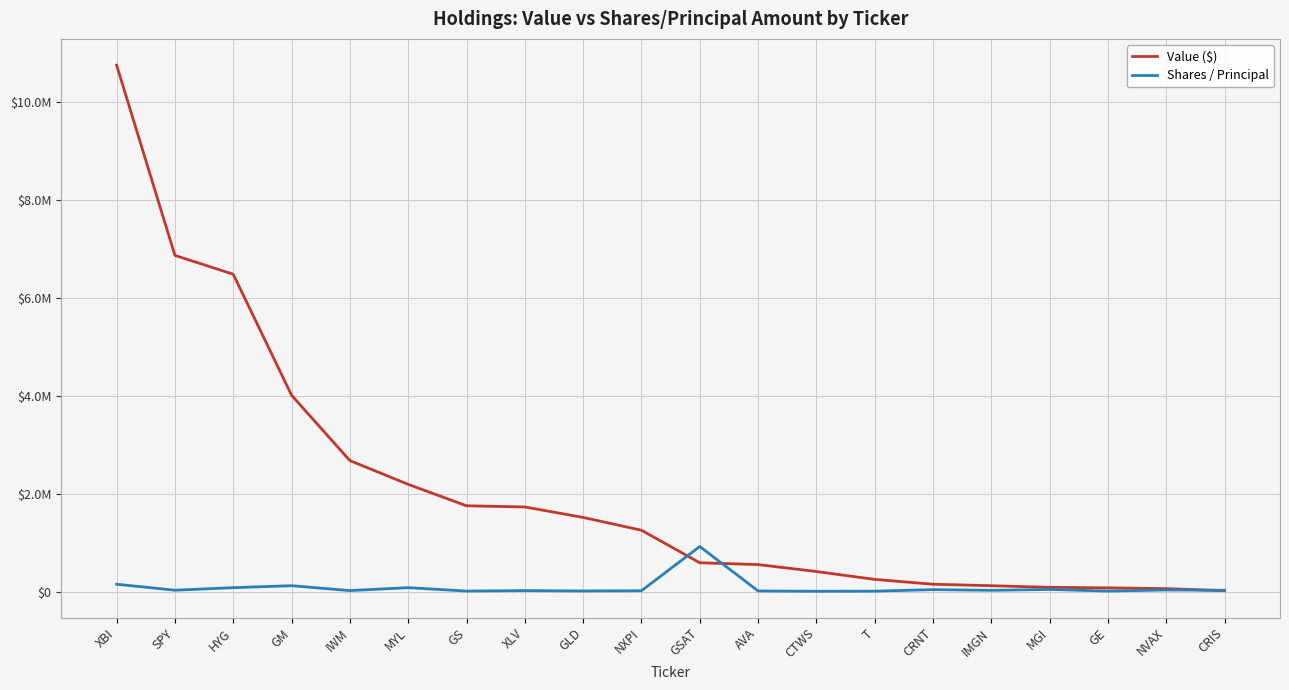

Between which two adjacent categories do Shares / Principal and Value ($) first intersect?

NXPI and GSAT